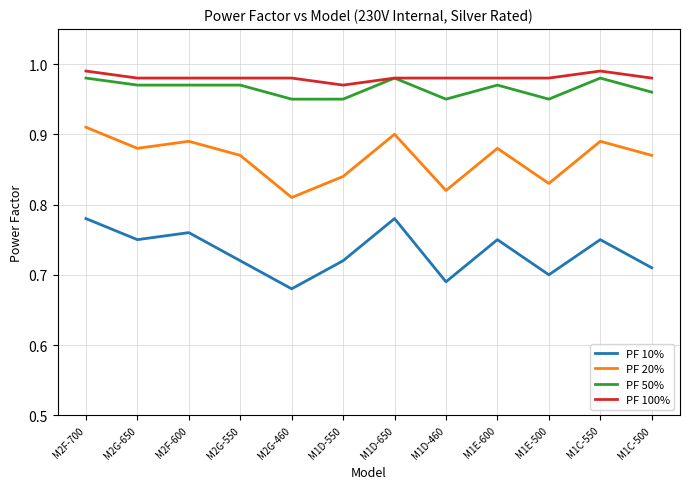

Is the value of PF 10% at M2G-550 greater than the value of PF 50% at M2G-550?

No